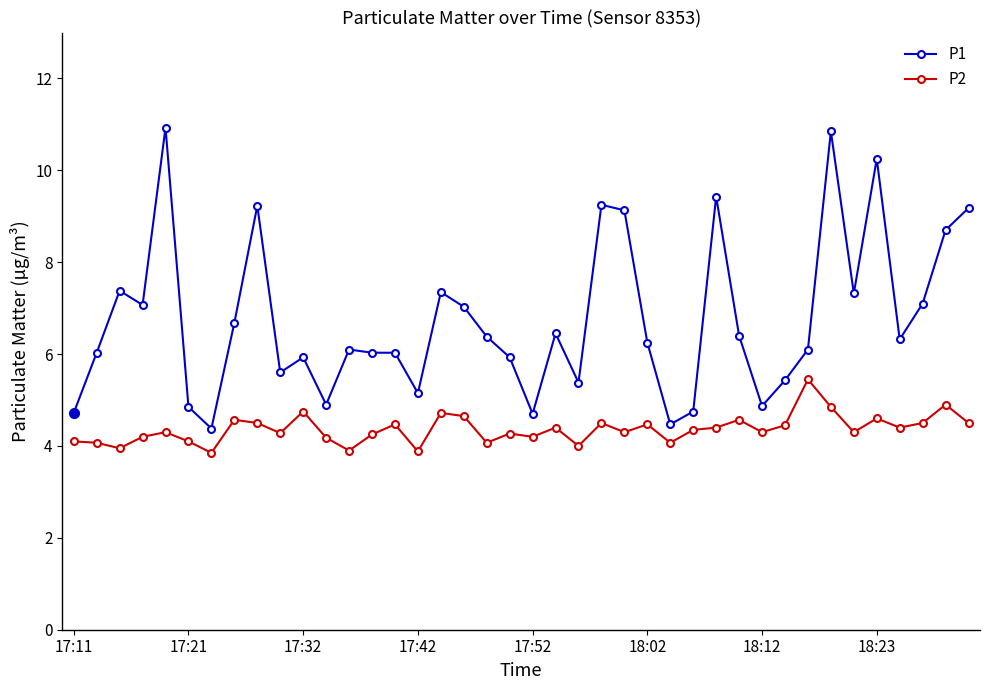

What are all the series names shown in the legend?

P1, P2